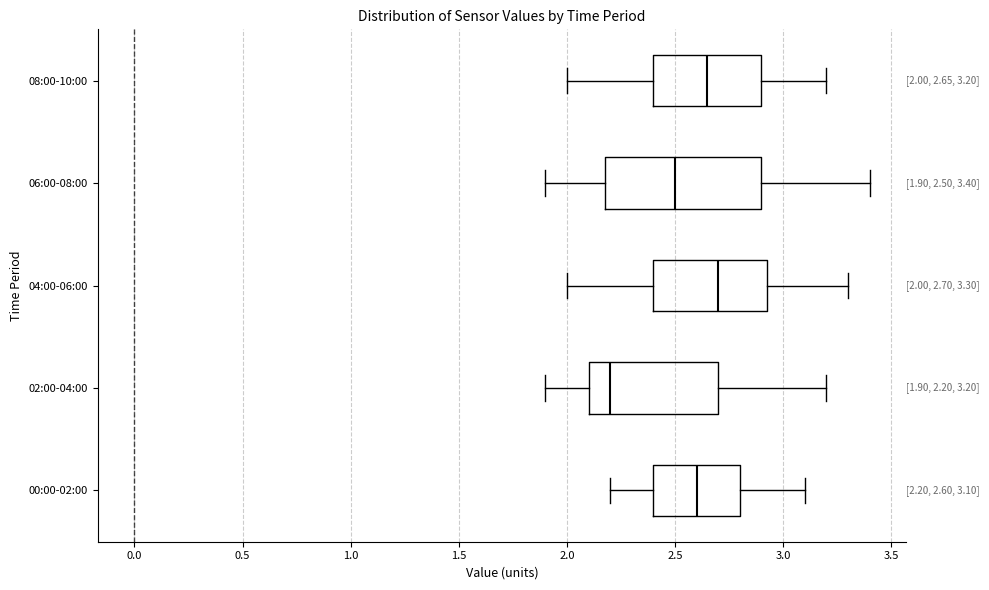

Comparing the boxes themselves (not the whiskers), which one is the widest?

06:00-08:00